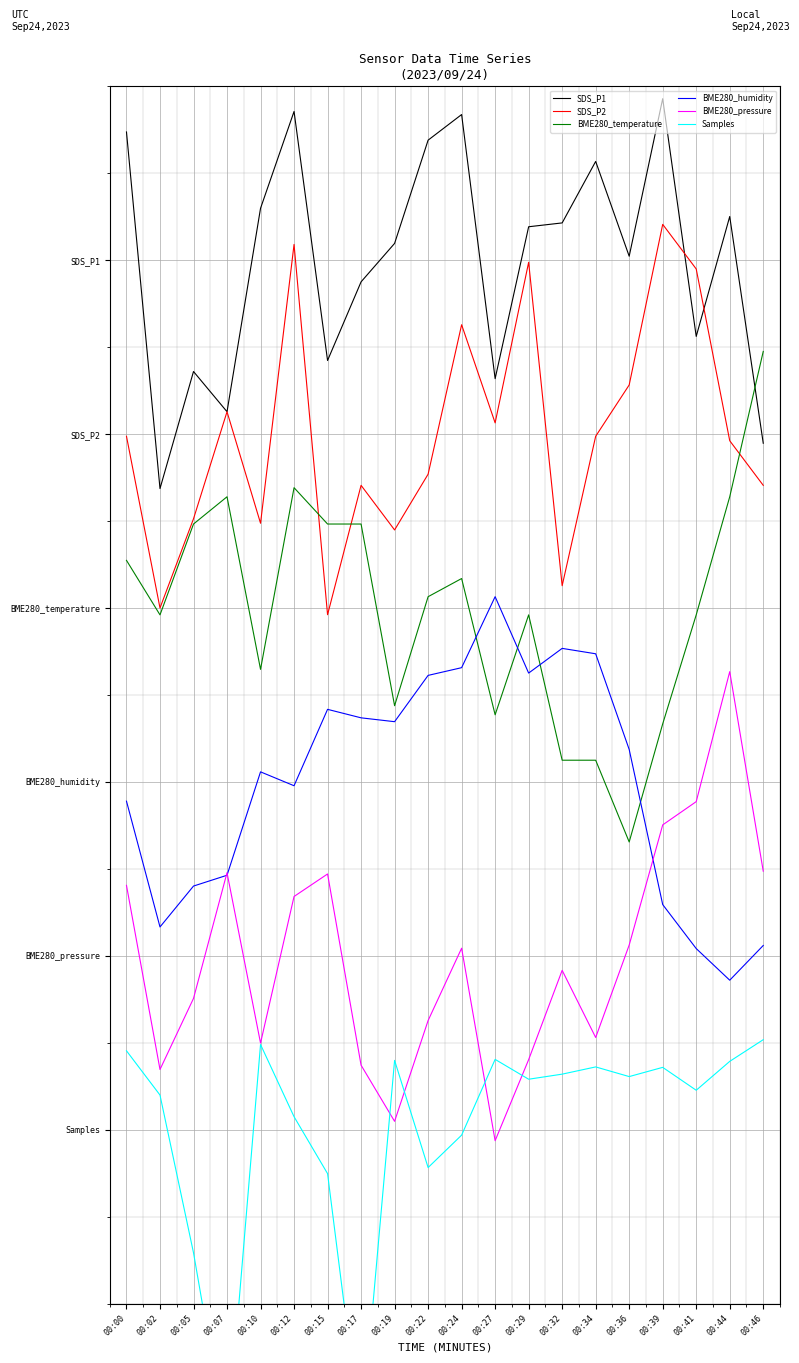

What is the difference between the maximum and minimum values in the BME280_humidity series?

3.3